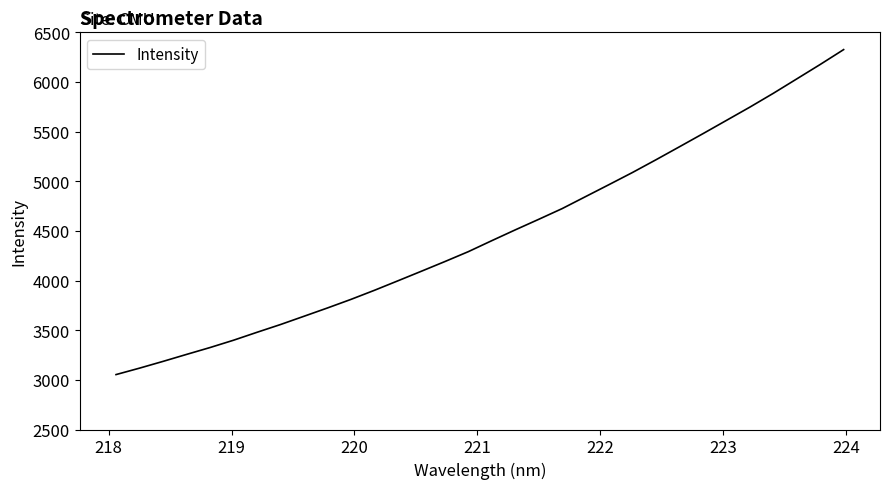

What is the greatest value displayed?

6326.1